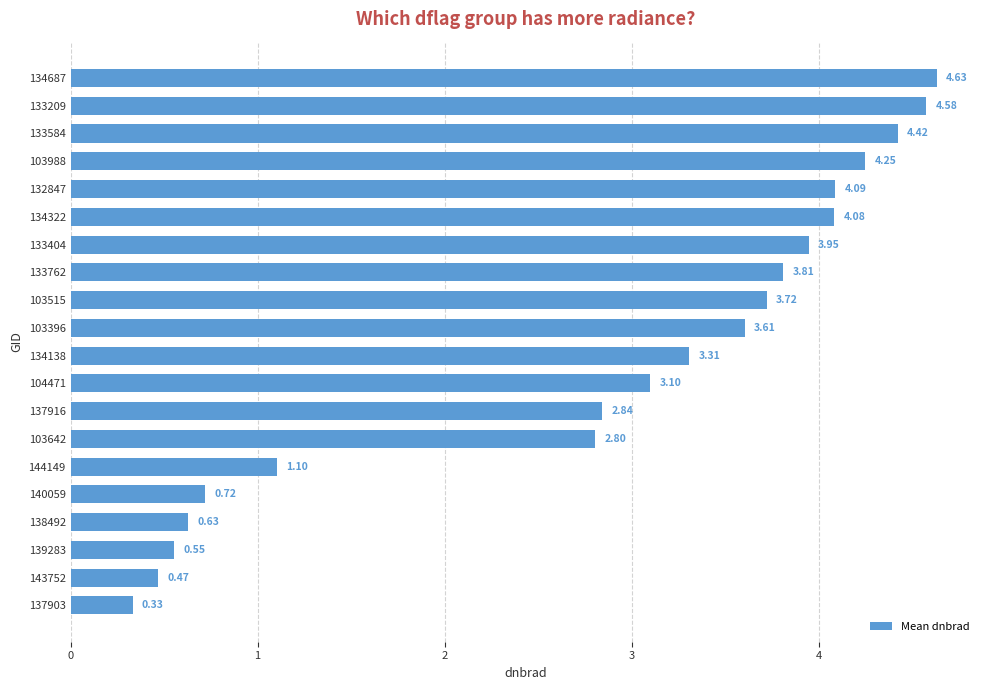

What is the difference between the maximum and minimum values?

4.3